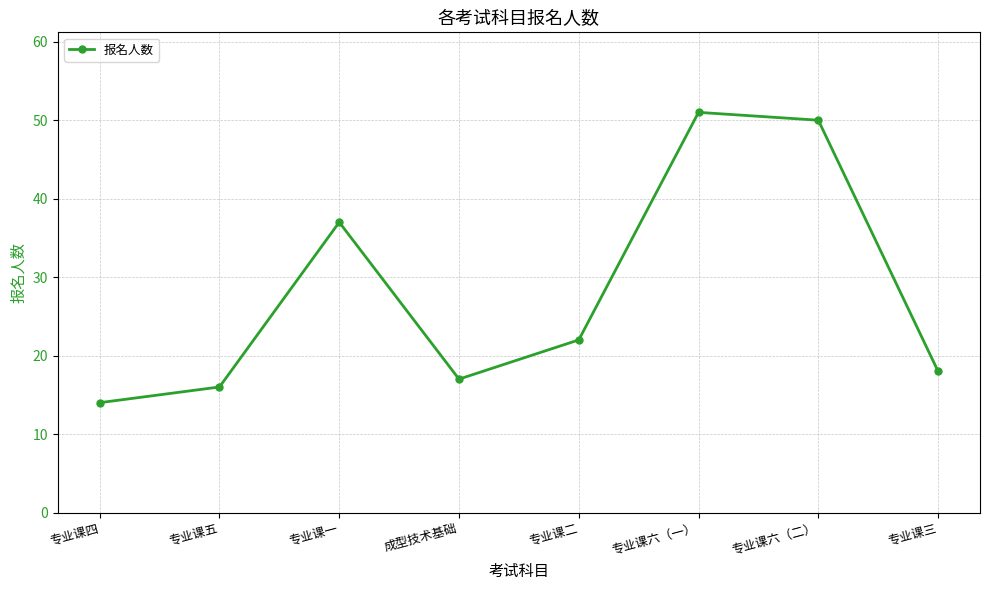

The chart shows a value of 58 at 专业课一. True or false?

False